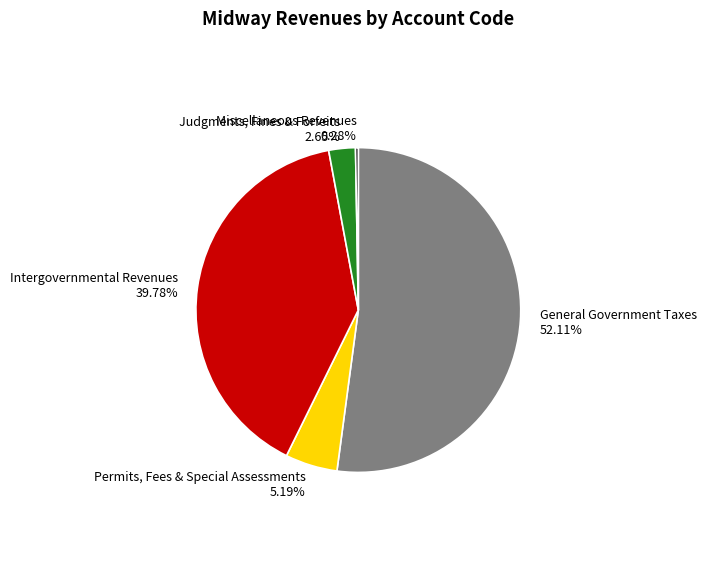

What is the largest slice in the pie chart?

General Government Taxes